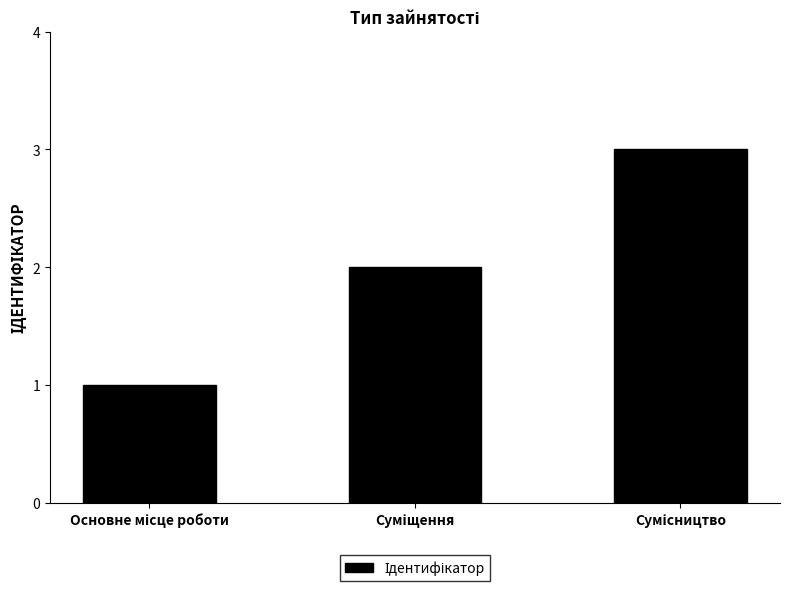

What is the greatest value displayed?

3